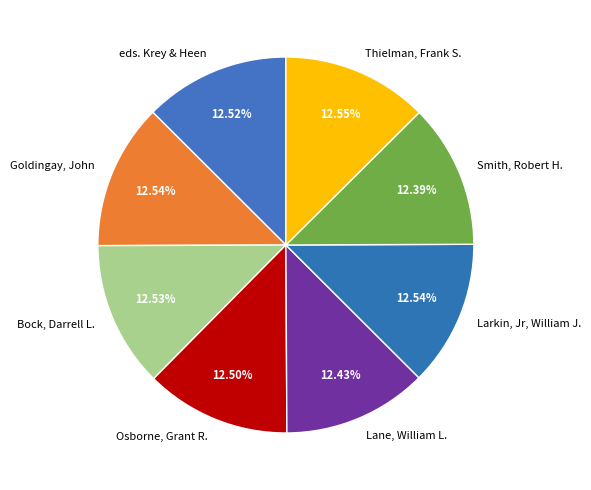

To the nearest percent, what is the average slice percentage?

12%